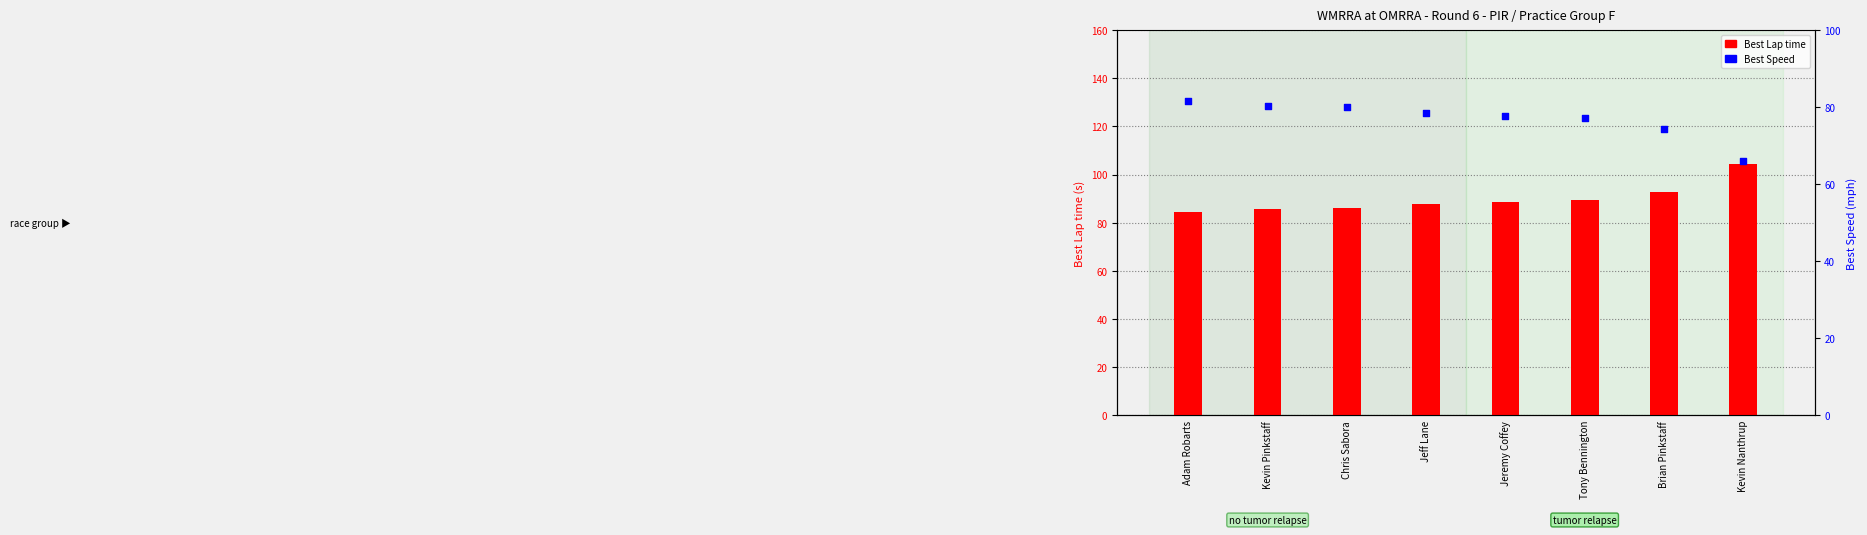

Which series has the widest spread of Y values?

Best Lap time